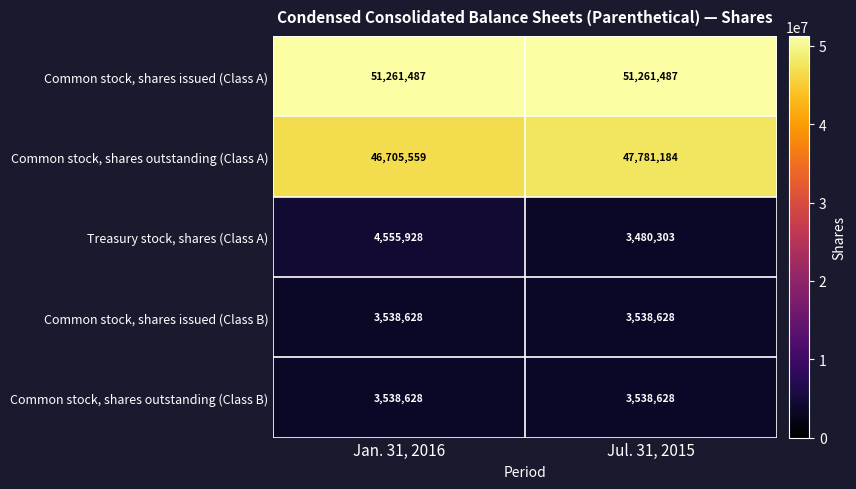

What is the sum of all Common stock, shares issued (Class A) values?

102522974